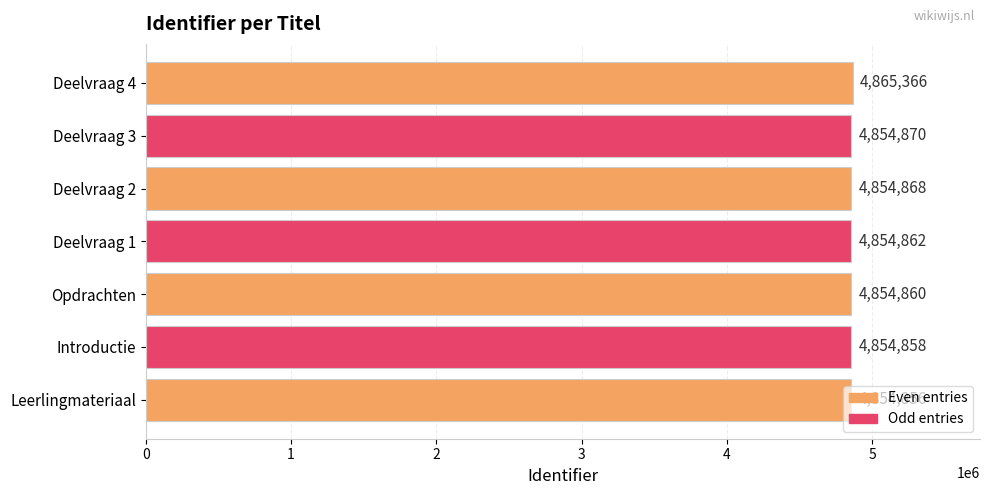

Rank the categories by value from highest to lowest.

Deelvraag 4, Deelvraag 3, Deelvraag 2, Deelvraag 1, Opdrachten, Introductie, Leerlingmateriaal